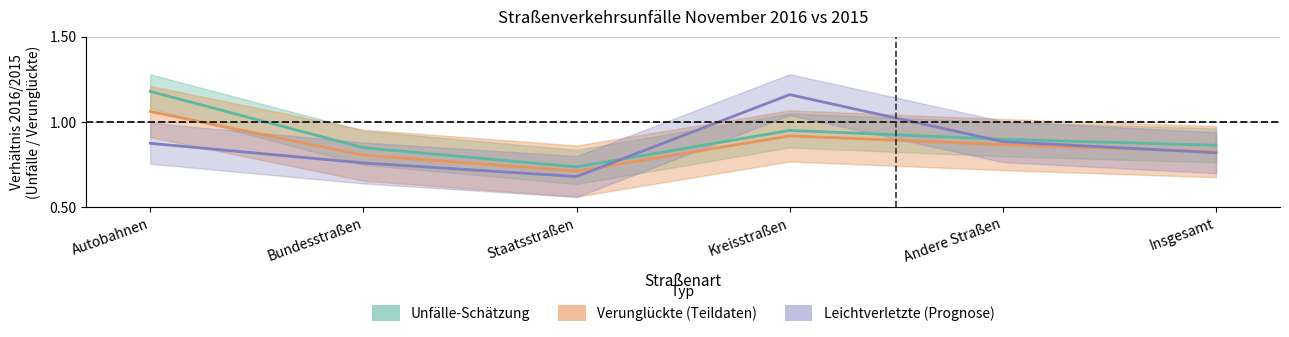

At which label is Leichtverletzte 2016/2015 closest to 0?

Staatsstraßen